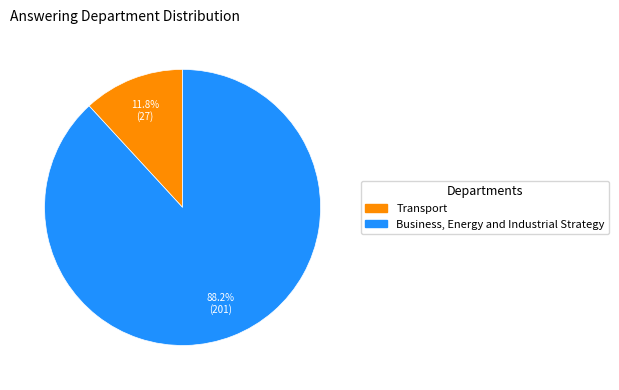

True or false: Business, Energy and Industrial Strategy accounts for 88% of the total.

True